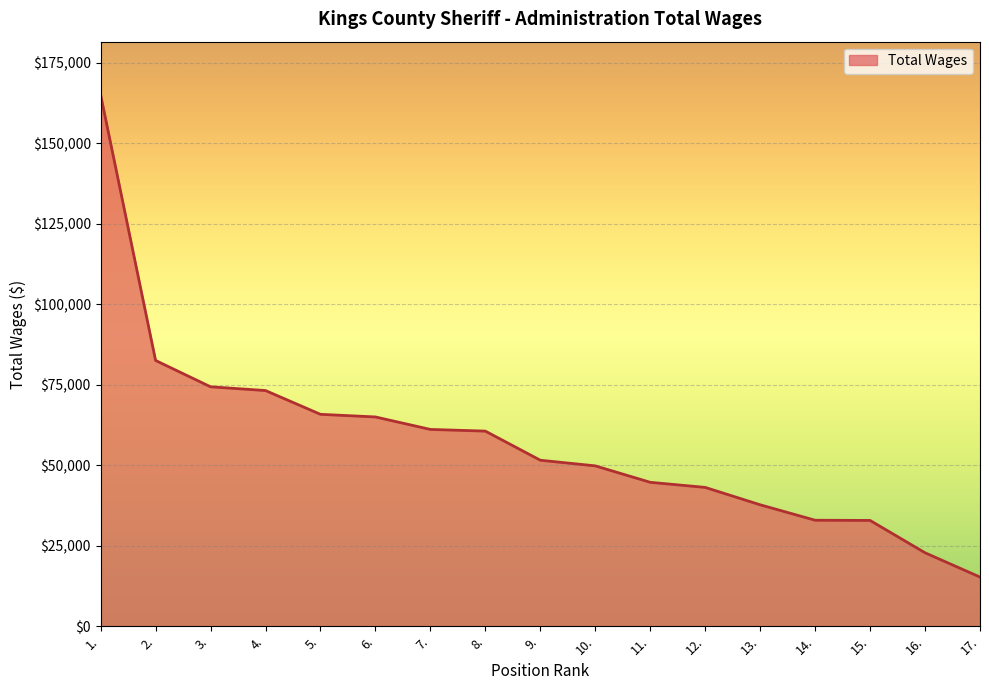

Read the value at 3., to the nearest 50.

74400